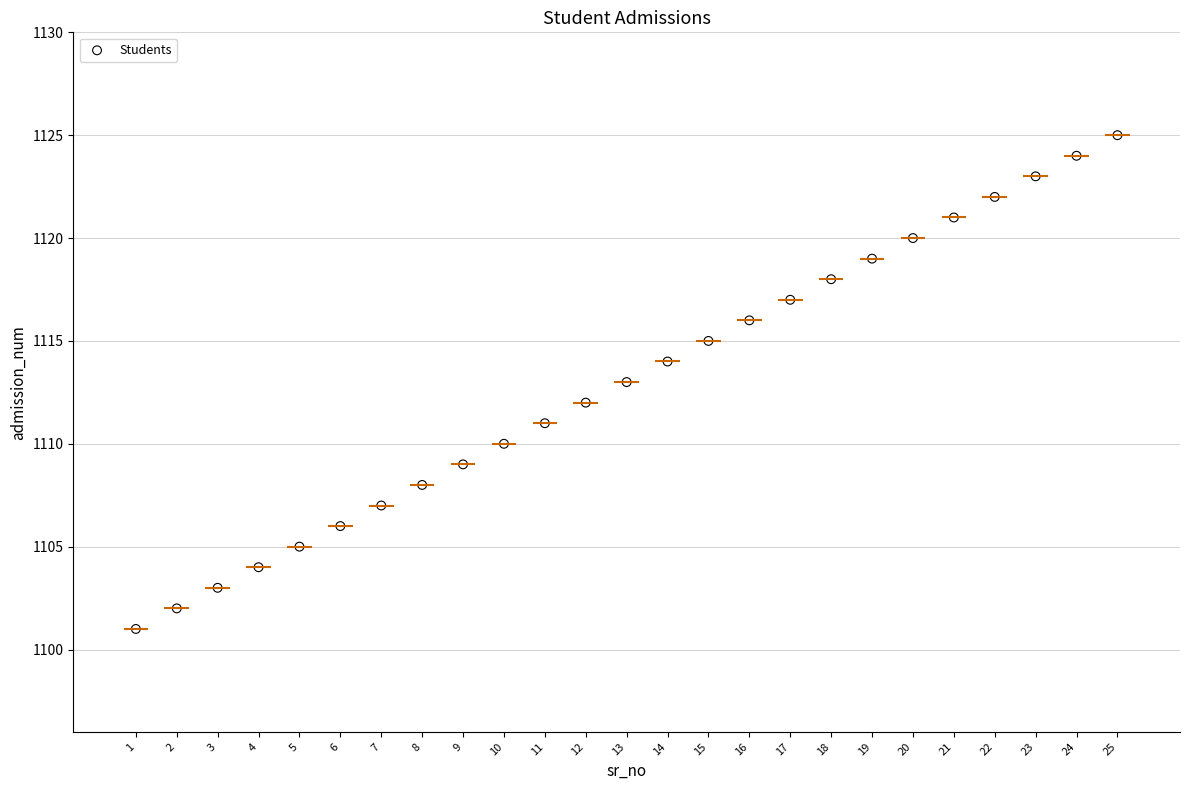

What is the range of Y values (max minus min)?

24